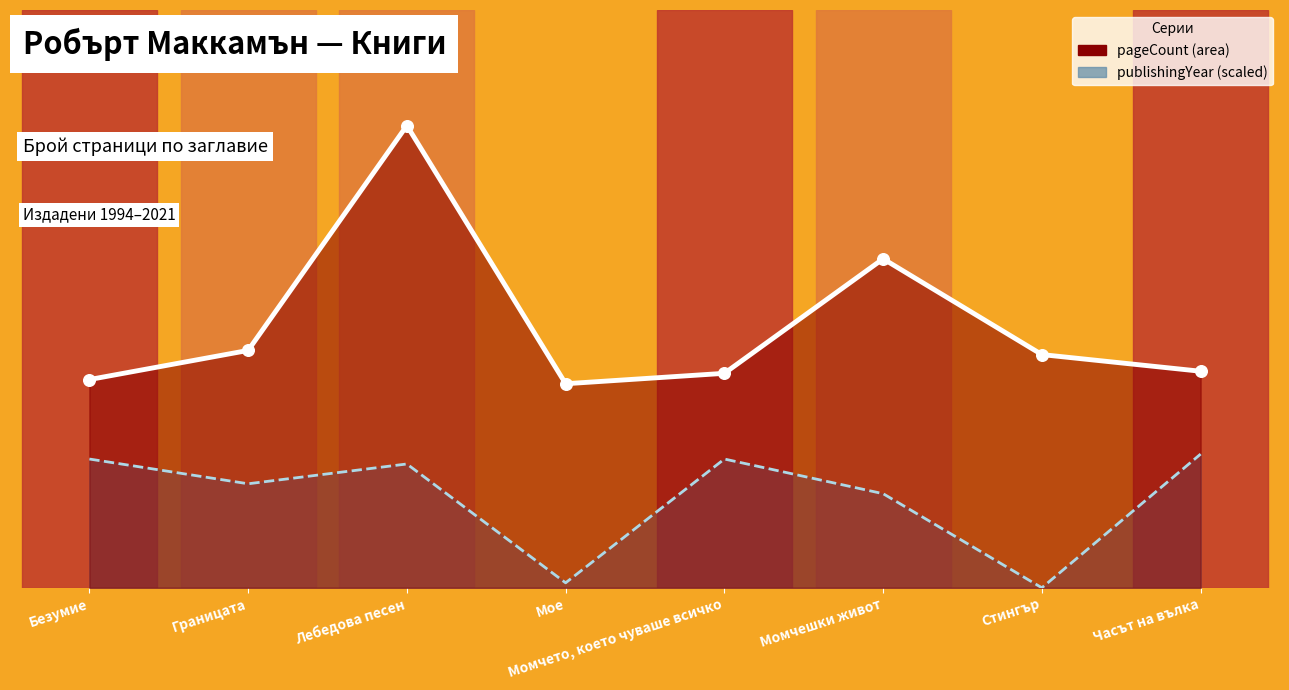

What is the ratio of the value at Момчето, което чуваше всичко to the value at Часът на вълка?

1.0